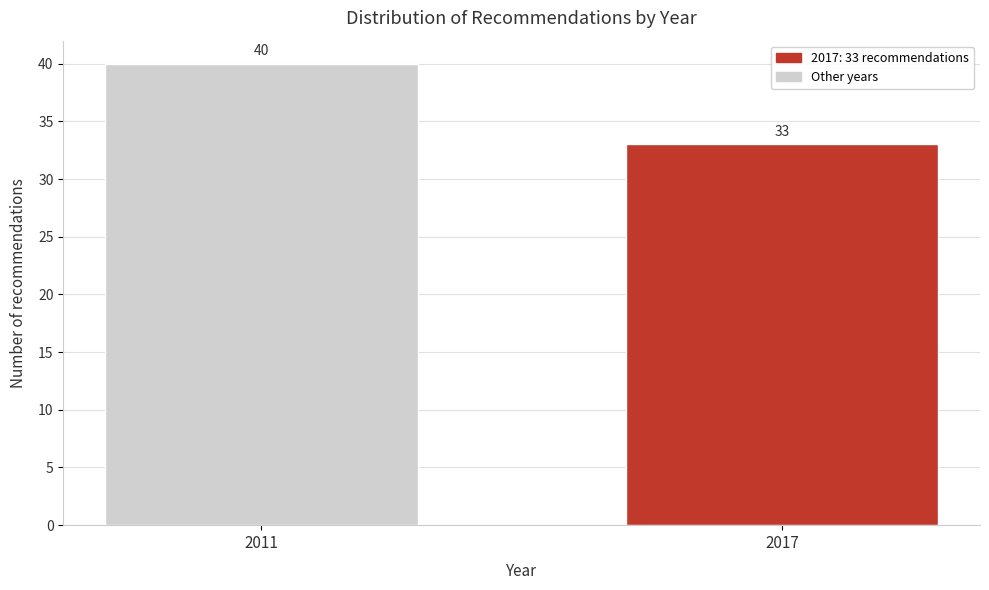

Reading left to right, what are all the values shown in this chart?

2011=40	2017=33